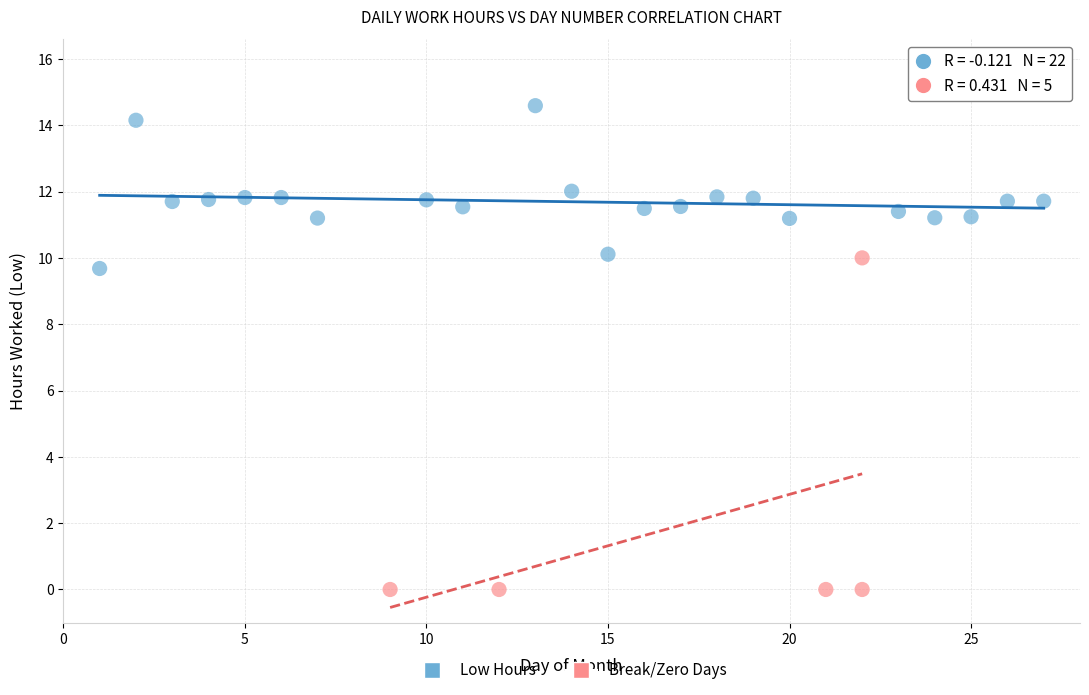

Which series contains the lowest Y value?

Break/Zero Days